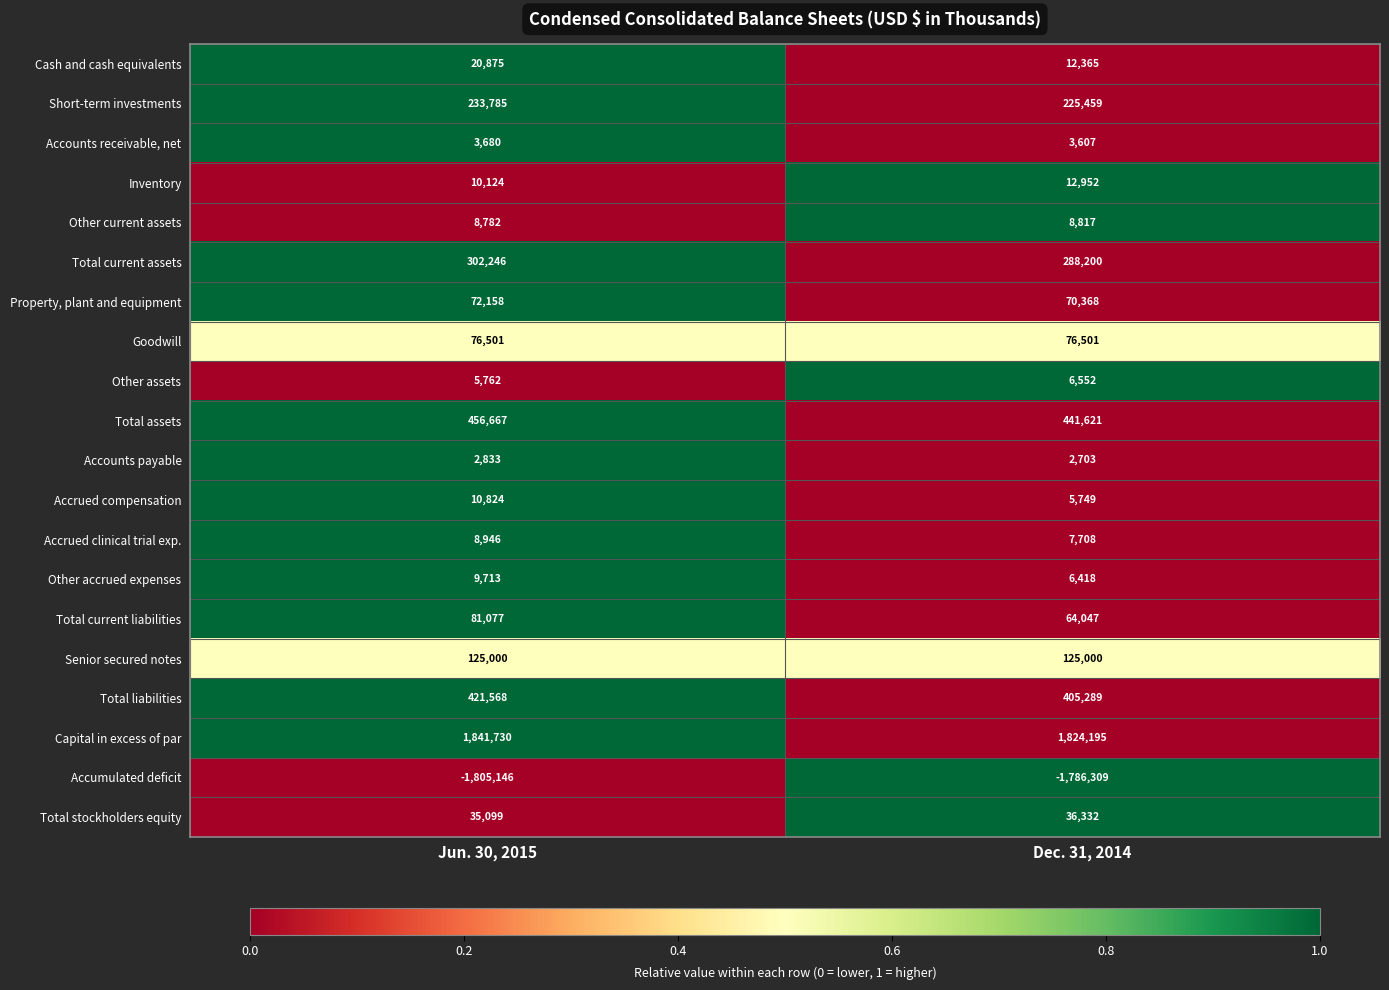

At which category does the chart reach its minimum across all series?

Jun. 30, 2015